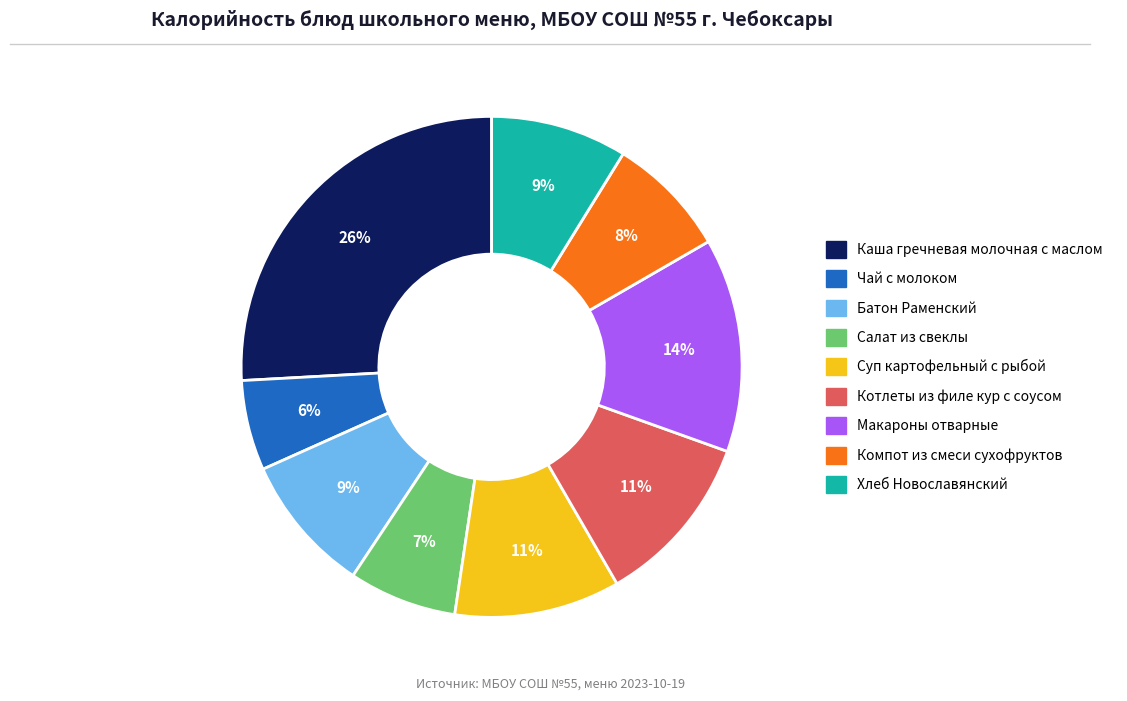

Which category has the smallest portion of the pie?

Чай с молоком